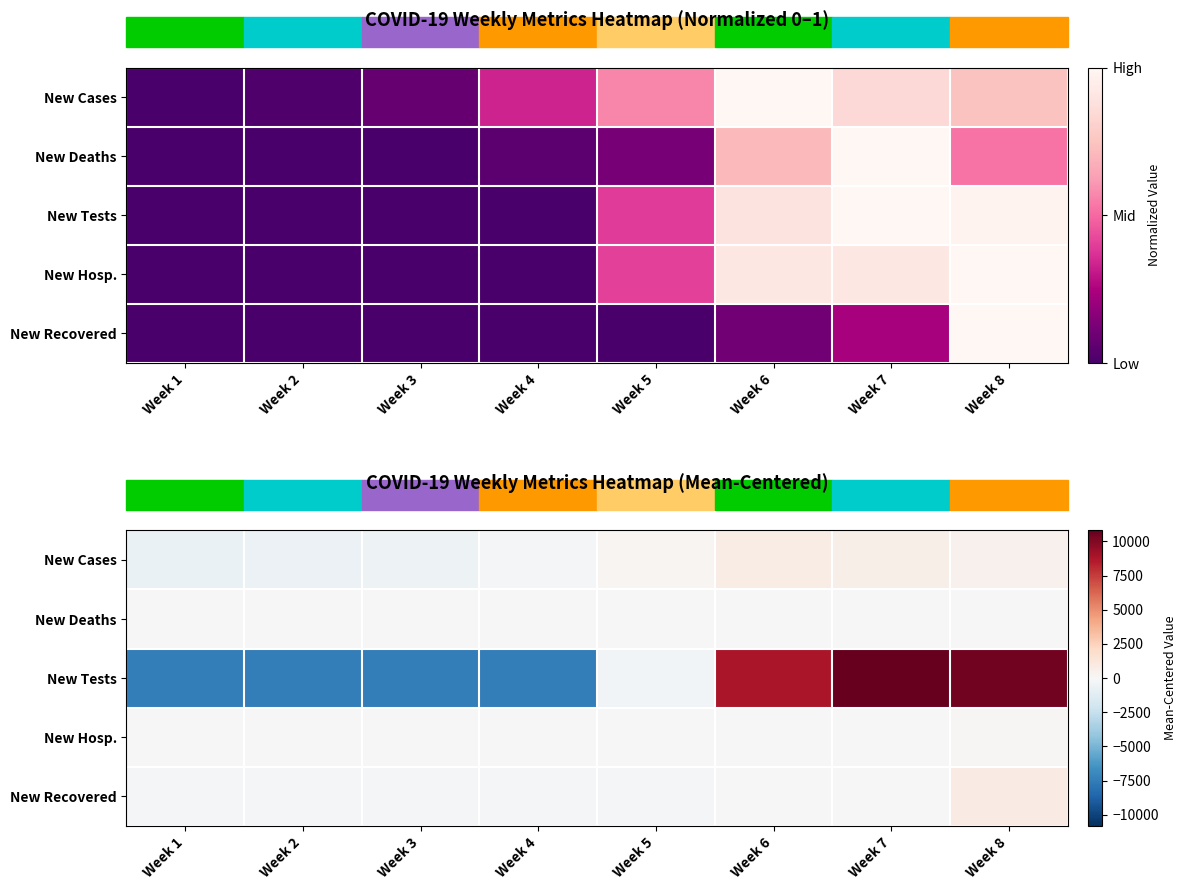

Is it true that New Cases equals 842.2 at Week 6?

True